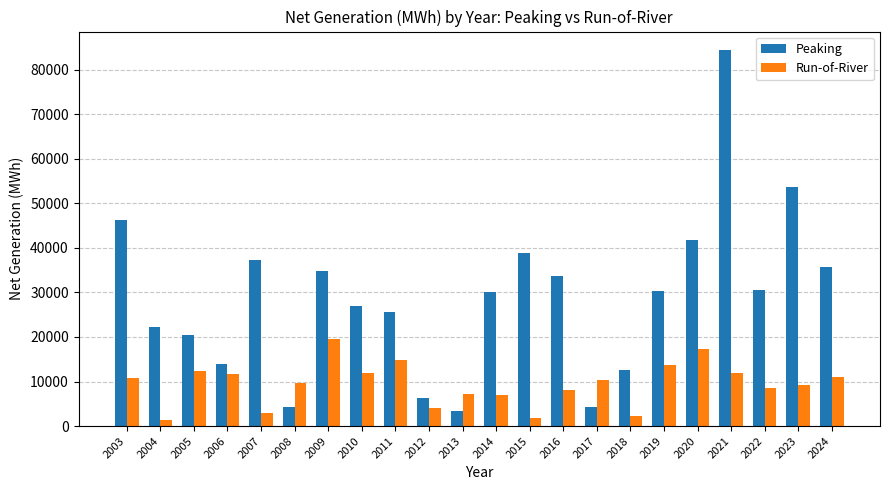

How many data points in Peaking are less than 30293?

11